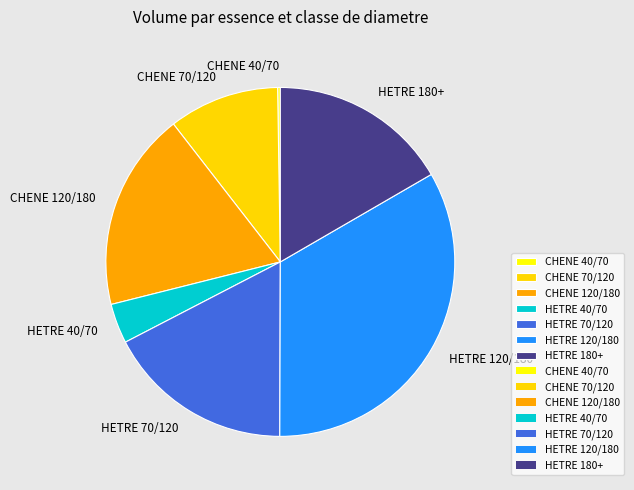

Is it true that HETRE 40/70 is 4% of the pie?

True